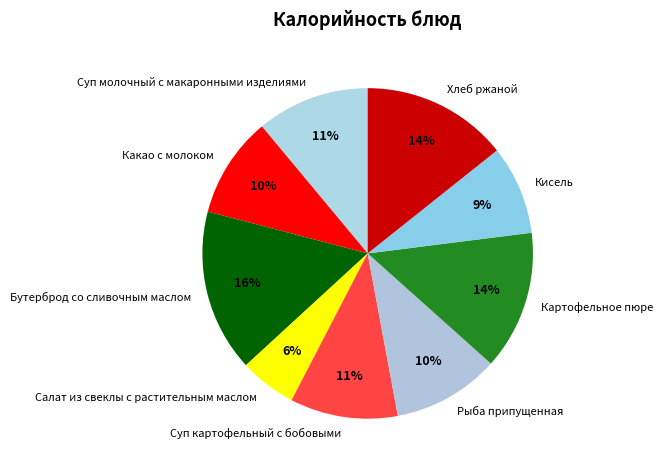

Which slice is the largest?

Бутерброд со сливочным маслом